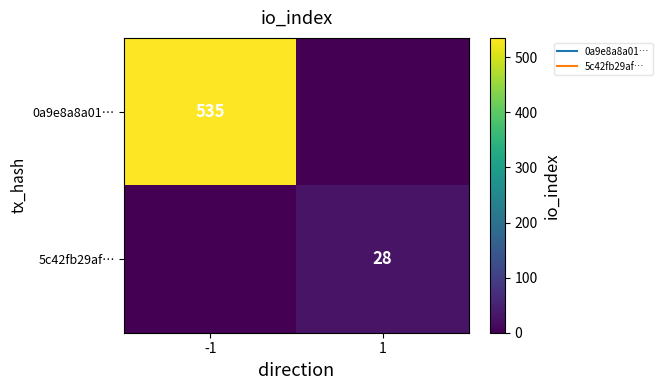

What is the sum of all 0a9e8a8a01… values?

535